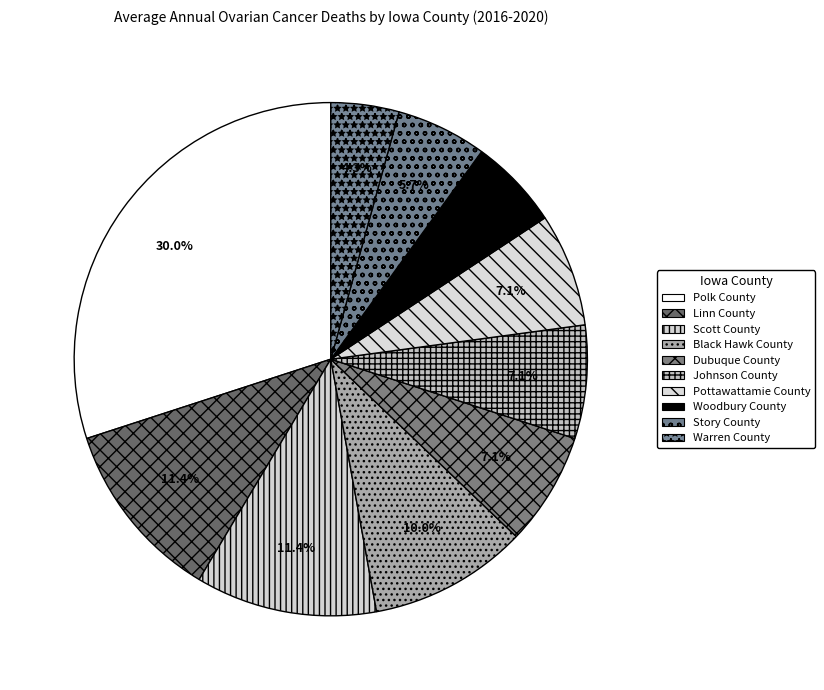

To the nearest percent, what is the difference between the Warren County and Story County slice percentages?

1%